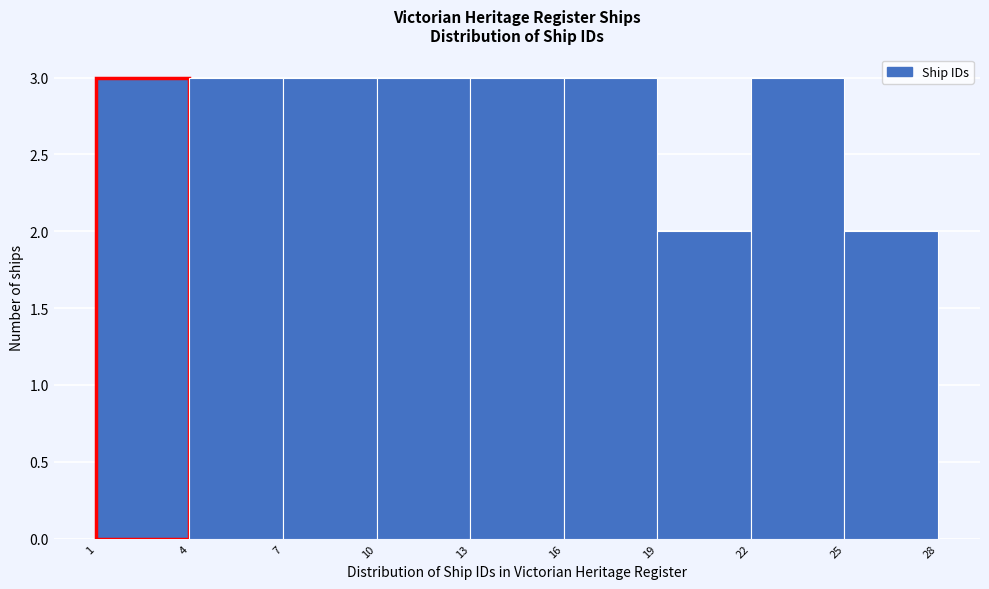

How tall is the bar that spans 10 to 13 on the x-axis? The values are not printed on the chart, so give them approximately, as read against the axis.

3